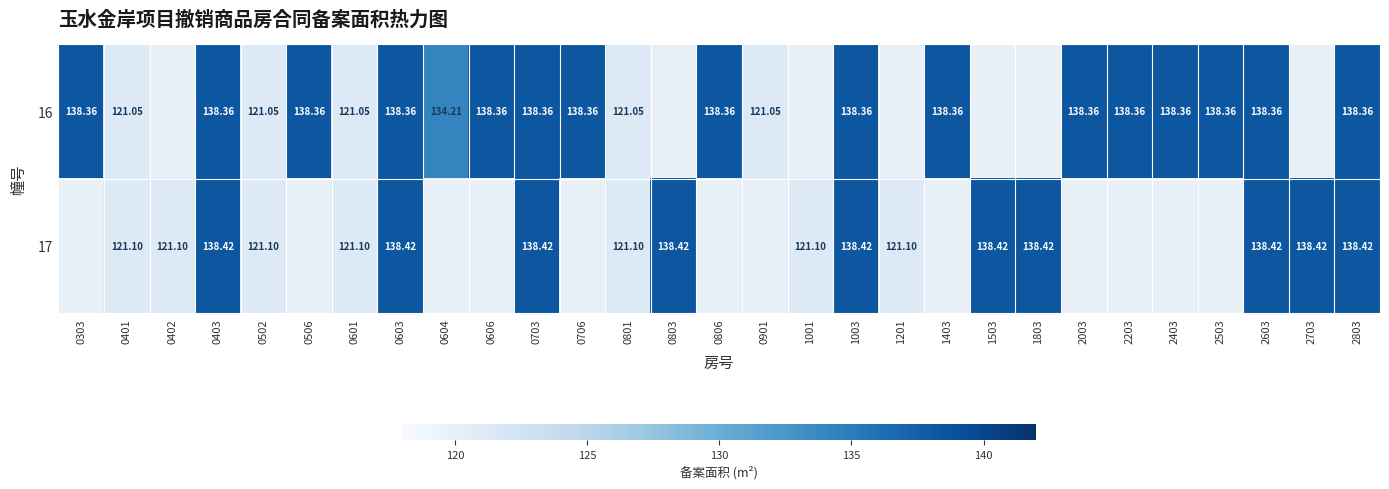

True or false: 16 has a value of 69.1 at 1003.

False